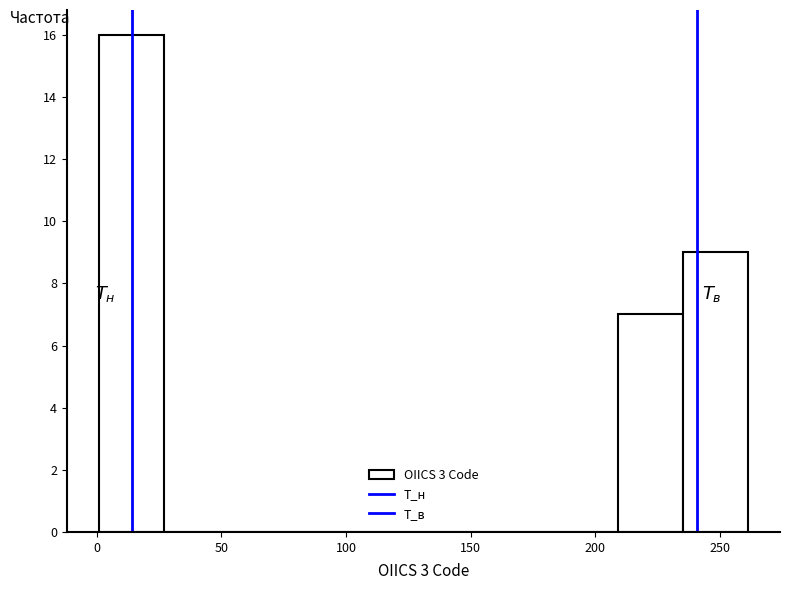

Which range on the x-axis has the tallest bar?

1 to 27